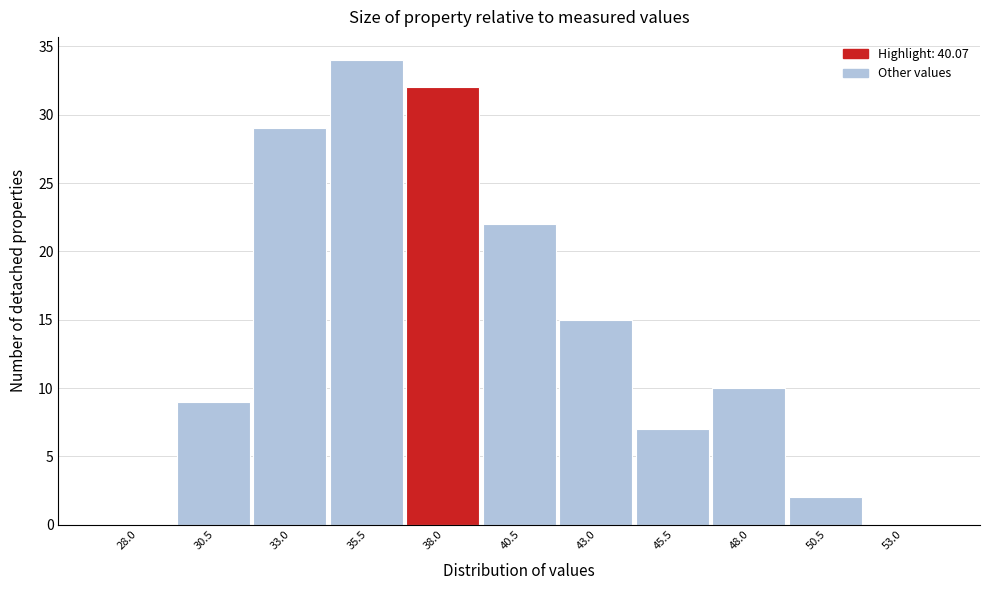

Reading left to right, list all the values displayed in this chart.

28.0=0	30.5=9	33.0=29	35.5=34	38.0=32	40.5=22	43.0=15	45.5=7	48.0=10	50.5=2	53.0=0